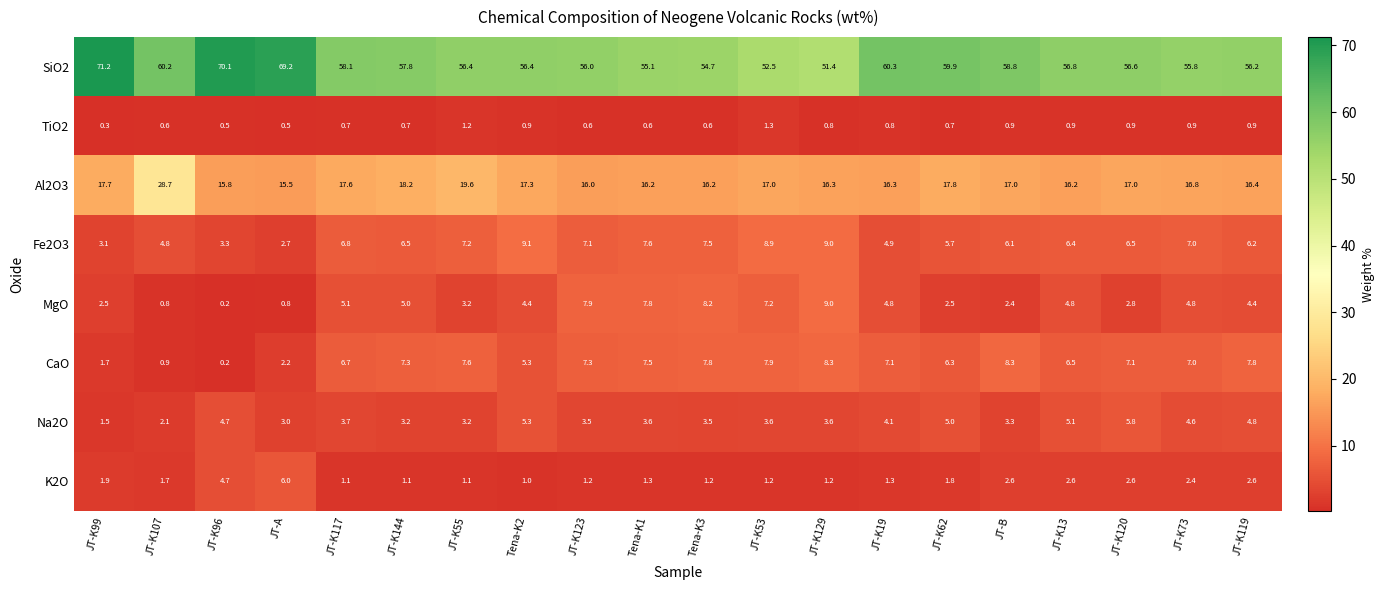

What is the total value across all series at Tena-K1?

99.7